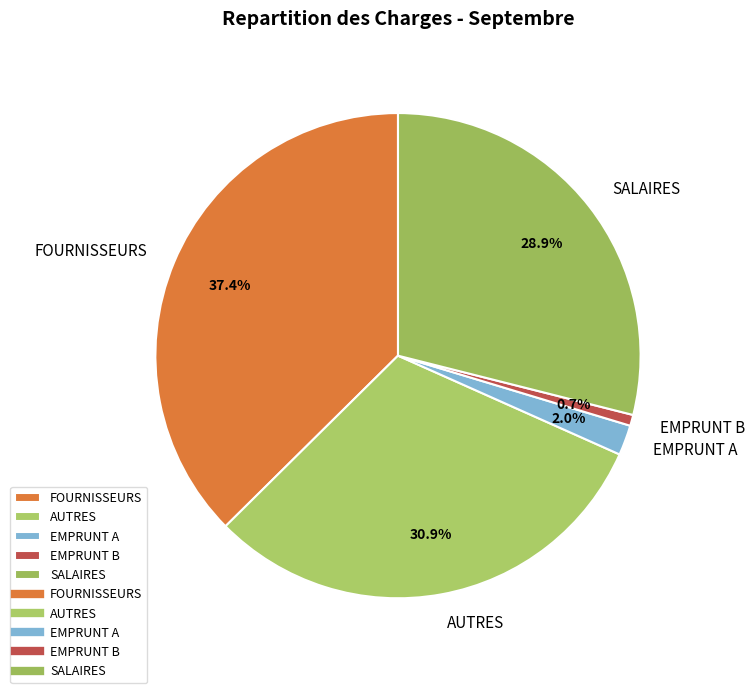

What percentage is the SALAIRES slice, to the nearest percent?

29%